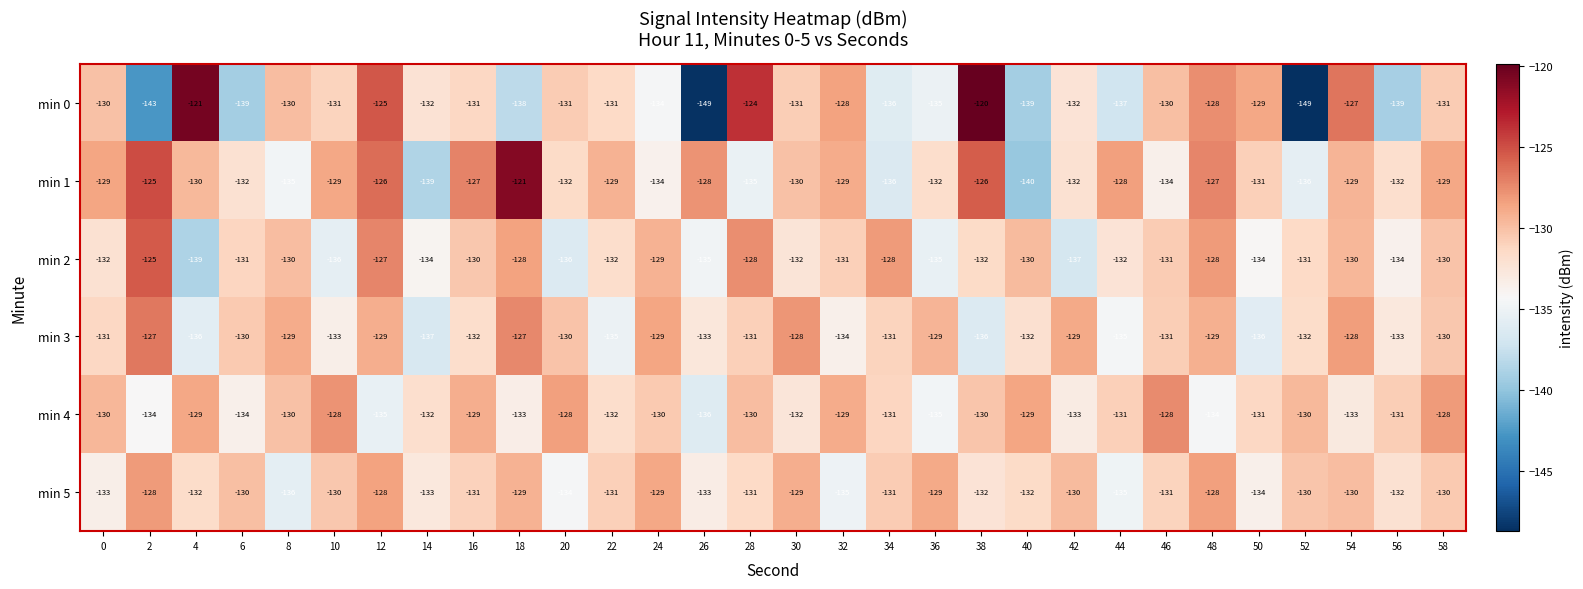

What value does the min 3 series have at 20?

-130